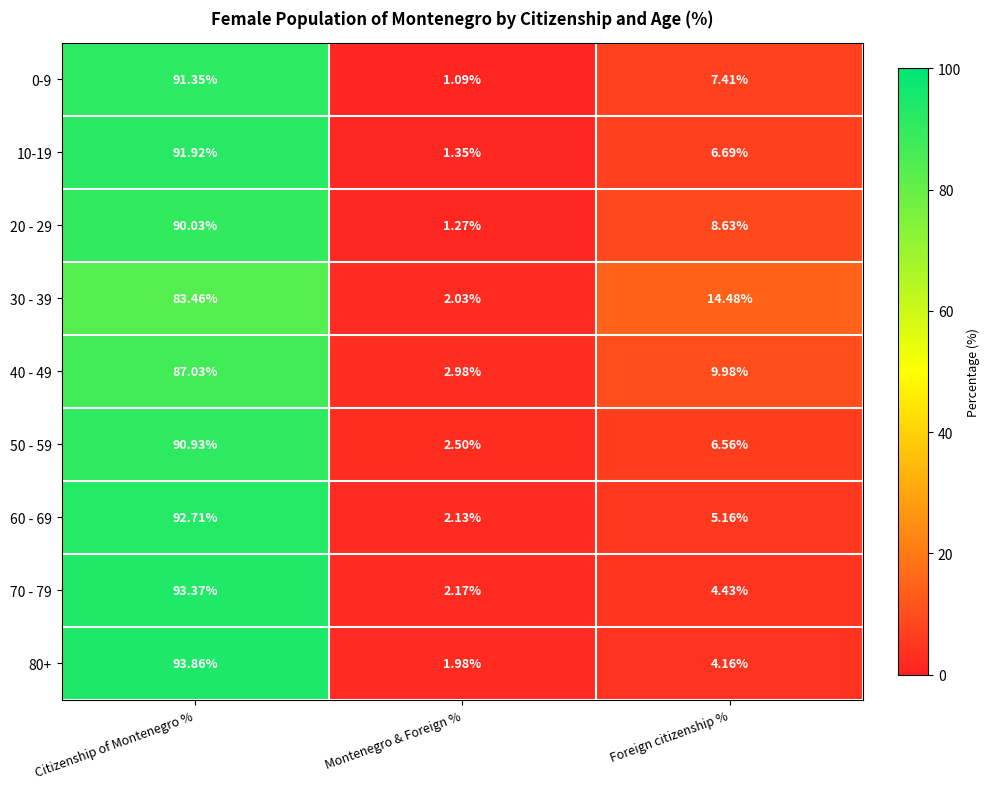

Which label corresponds to the smallest value in the chart?

Montenegro & Foreign %